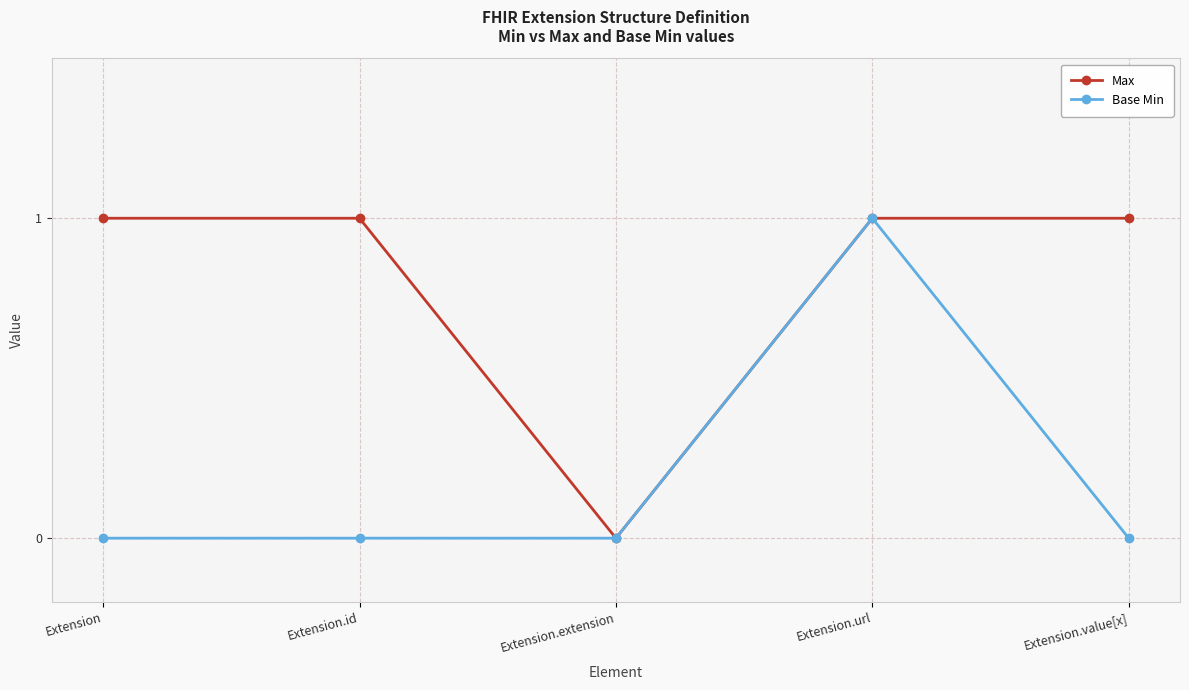

True or false: Max has more than 2 interior local peaks.

False